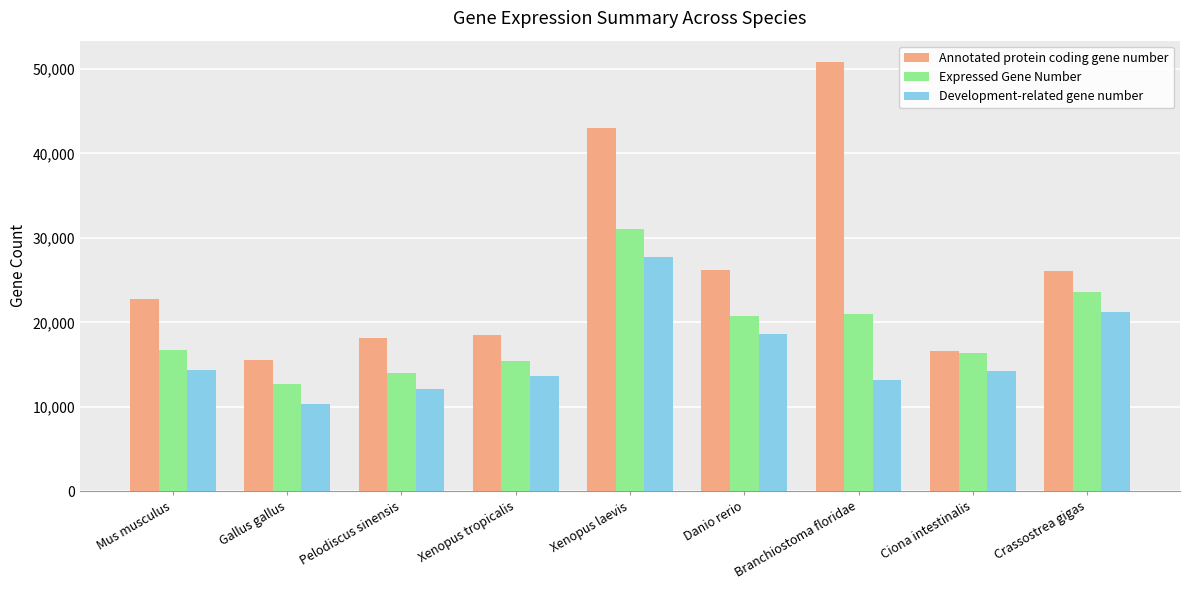

Between Xenopus tropicalis and Crassostrea gigas, which series saw the biggest shift?

Expressed Gene Number